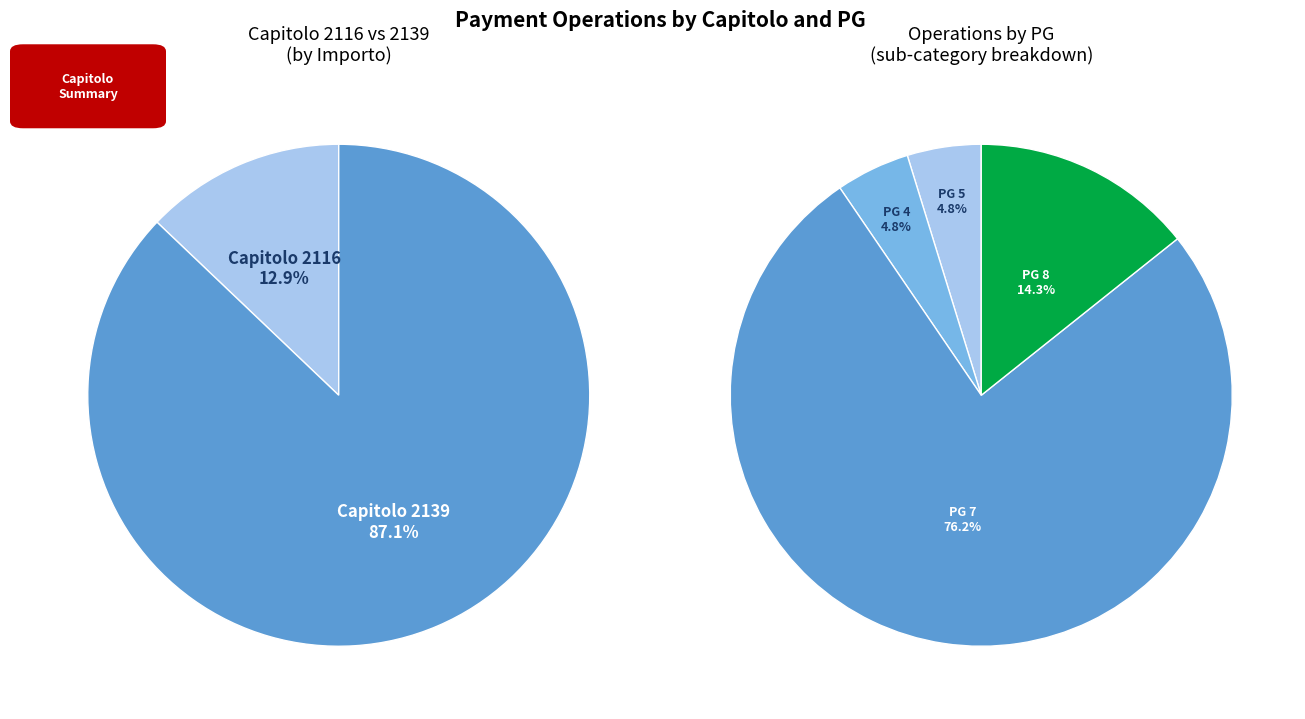

Which category has the smallest portion of the pie?

2116